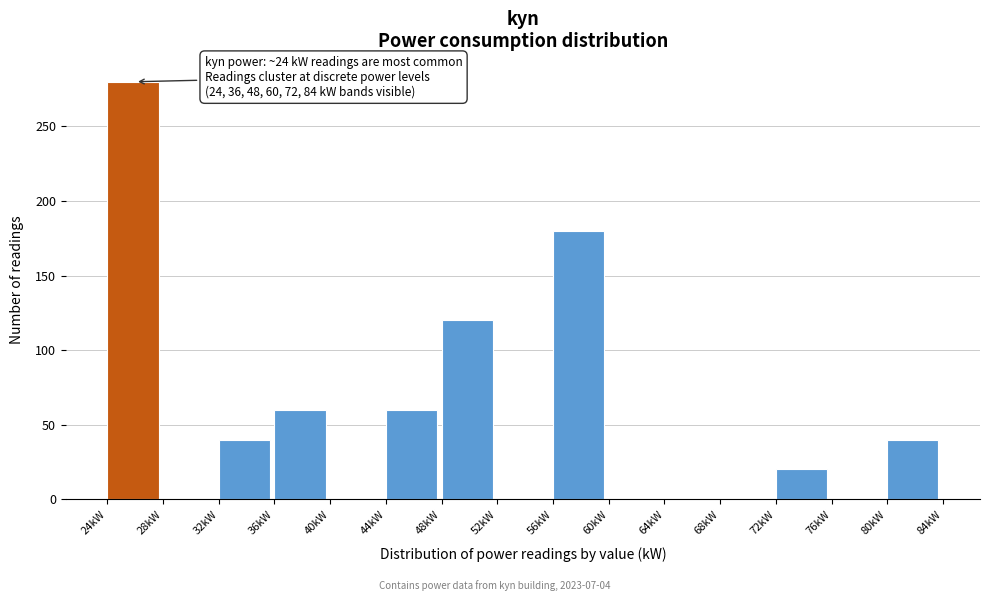

Over which range of the x-axis is the bar tallest?

24 to 28